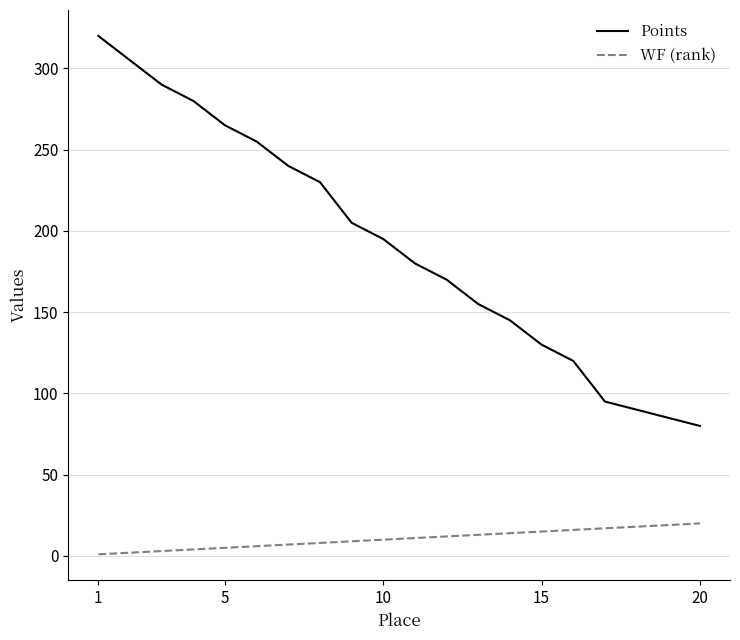

What is the greatest value displayed?

320